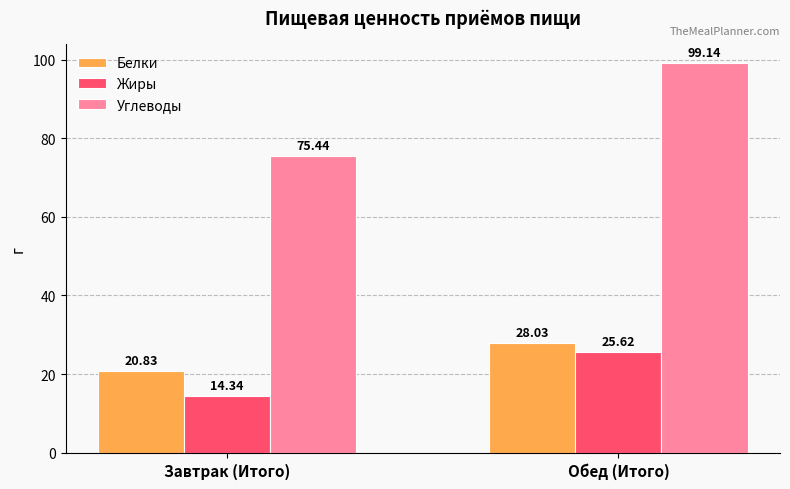

How many data points in Углеводы are above 99?

1